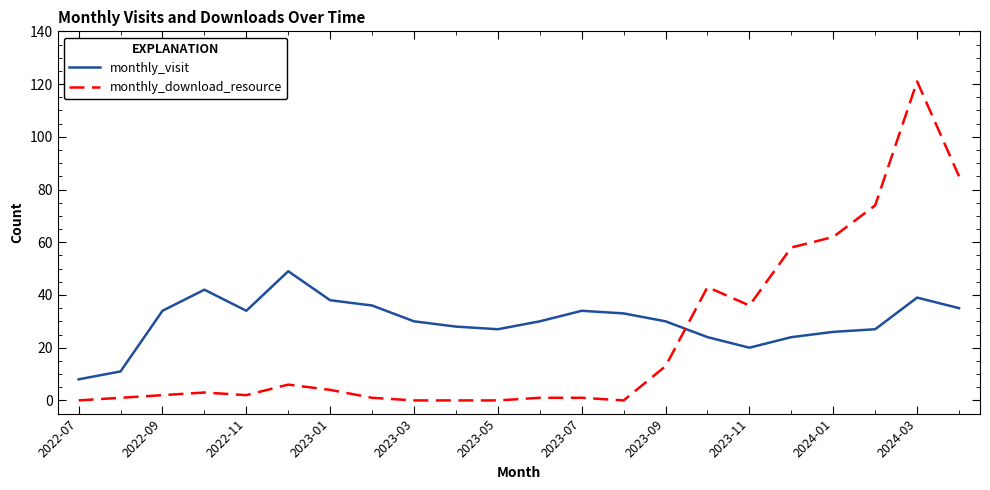

What is the maximum value shown in the chart?

121